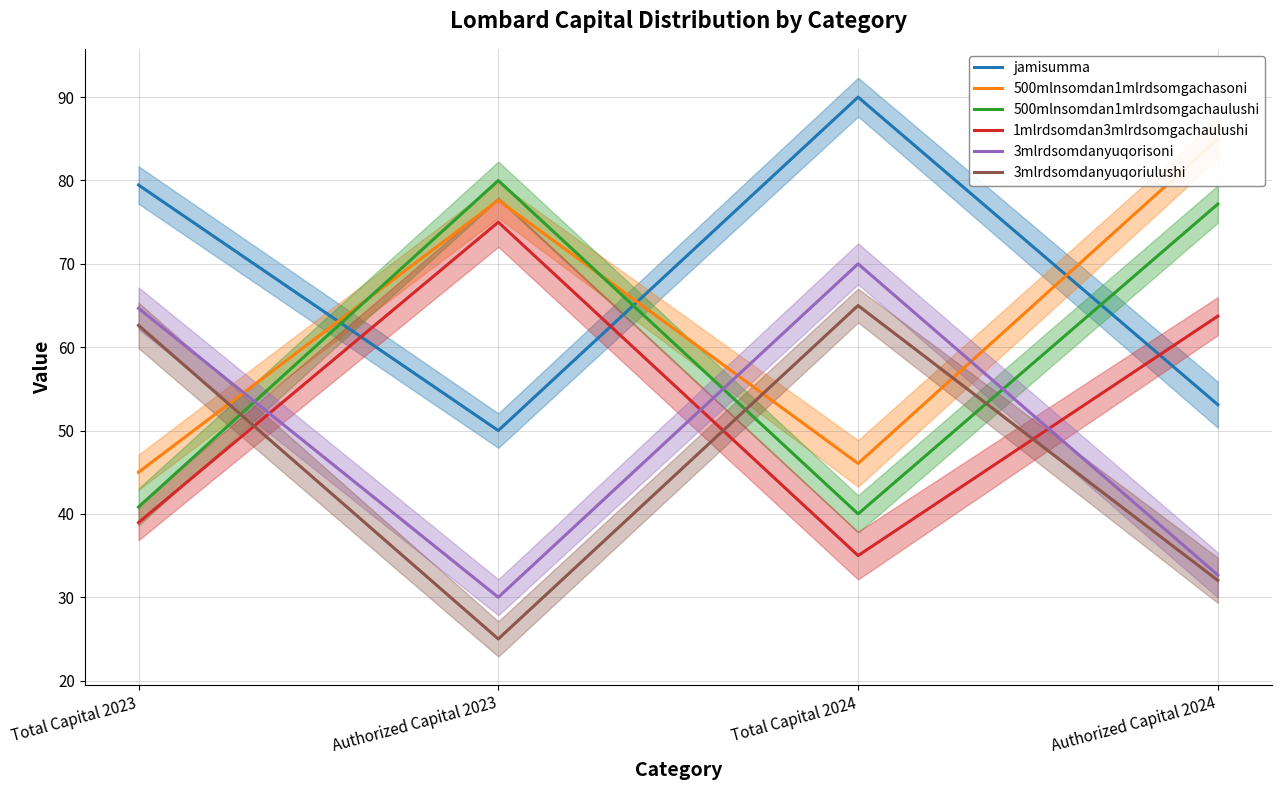

At which category does the chart reach its minimum across all series?

Authorized Capital 2023